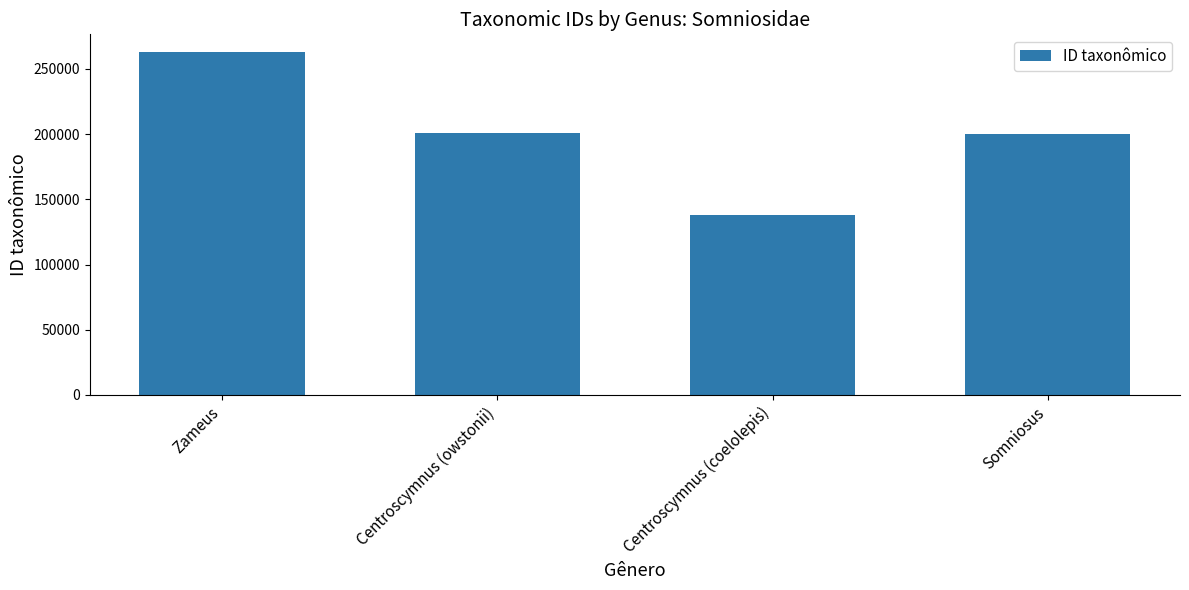

What is the difference between the second highest and second lowest values?

320